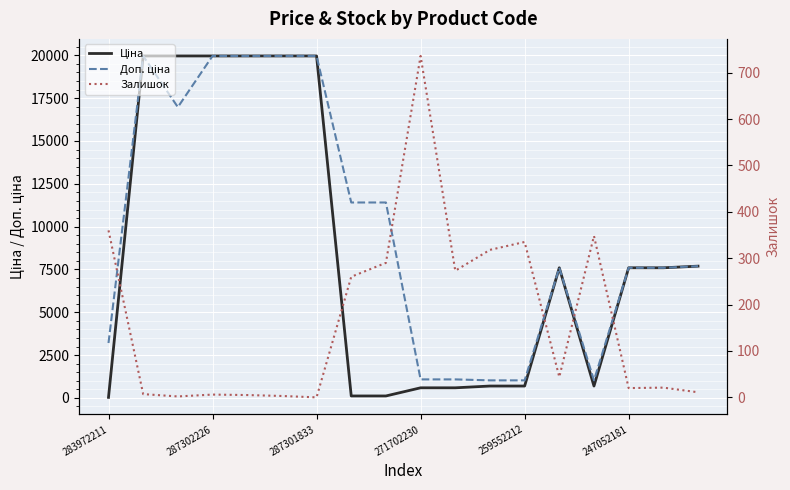

What is the maximum value for Доп. ціна?

19964.2